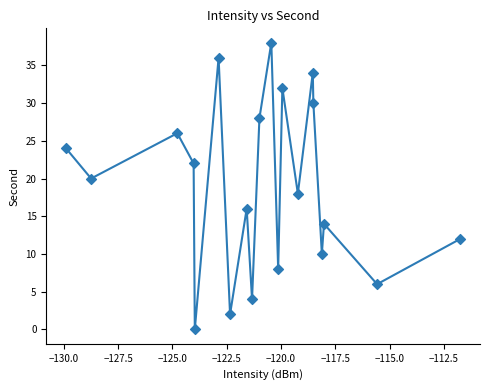

What is the range of Y values (max minus min)?

38